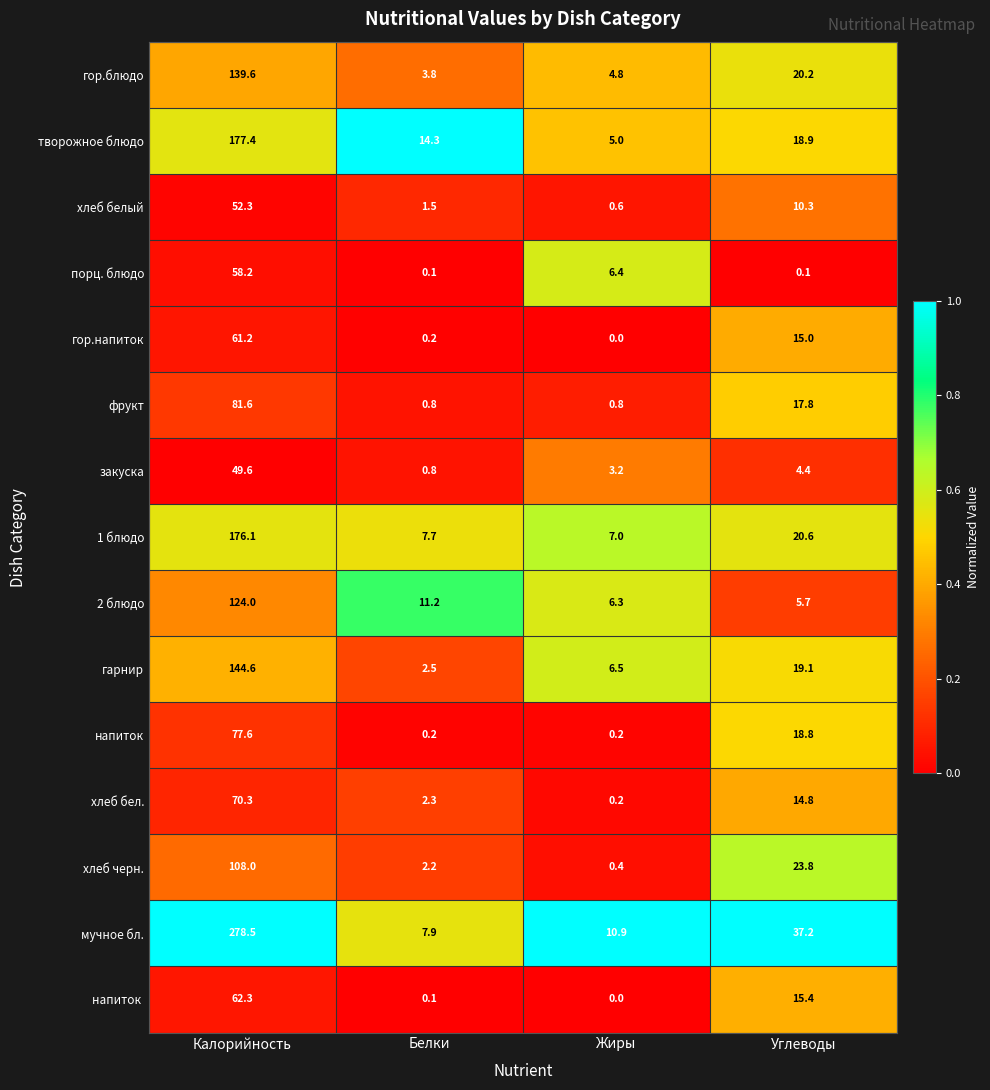

What is the difference between the highest and lowest values at Калорийность?

228.9